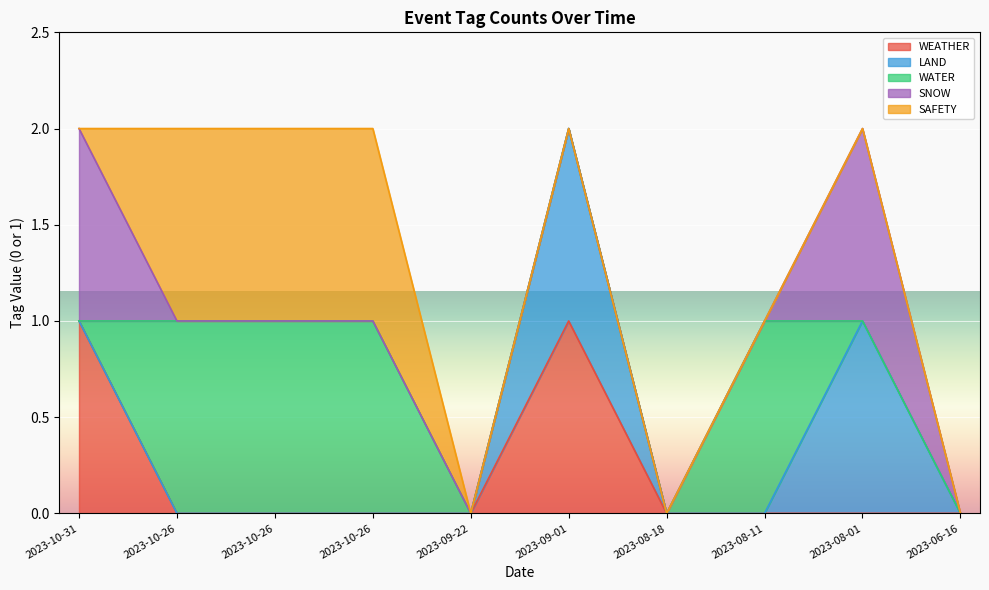

What is the label of the 2nd point from the left?

2023-10-26